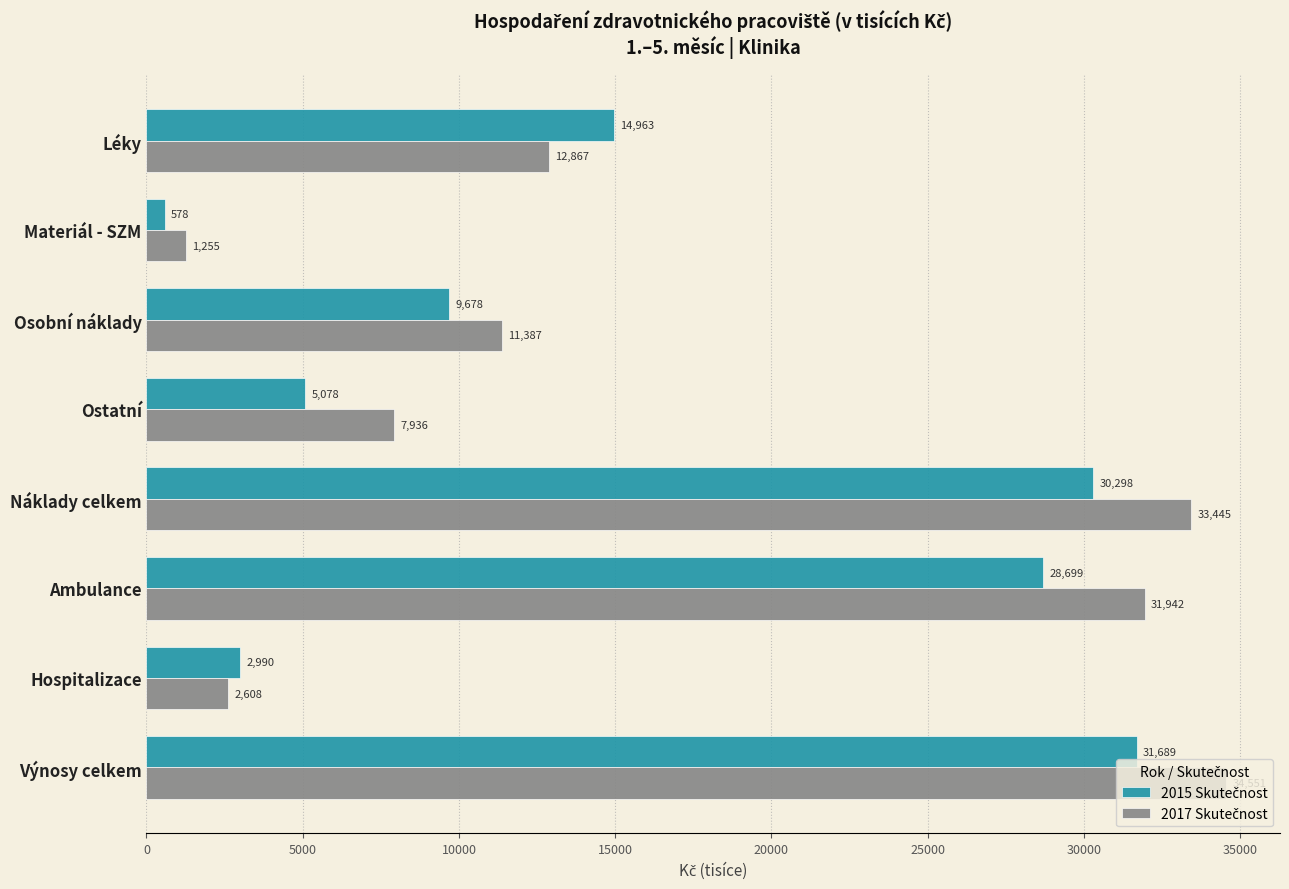

At which category is the sum across all series the highest?

Výnosy celkem